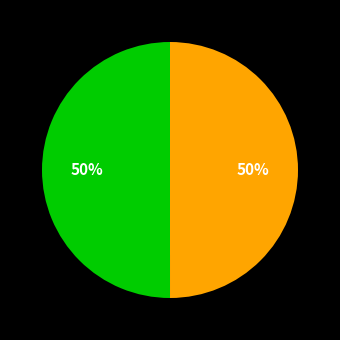

To the nearest percent, what is the average slice percentage?

50%